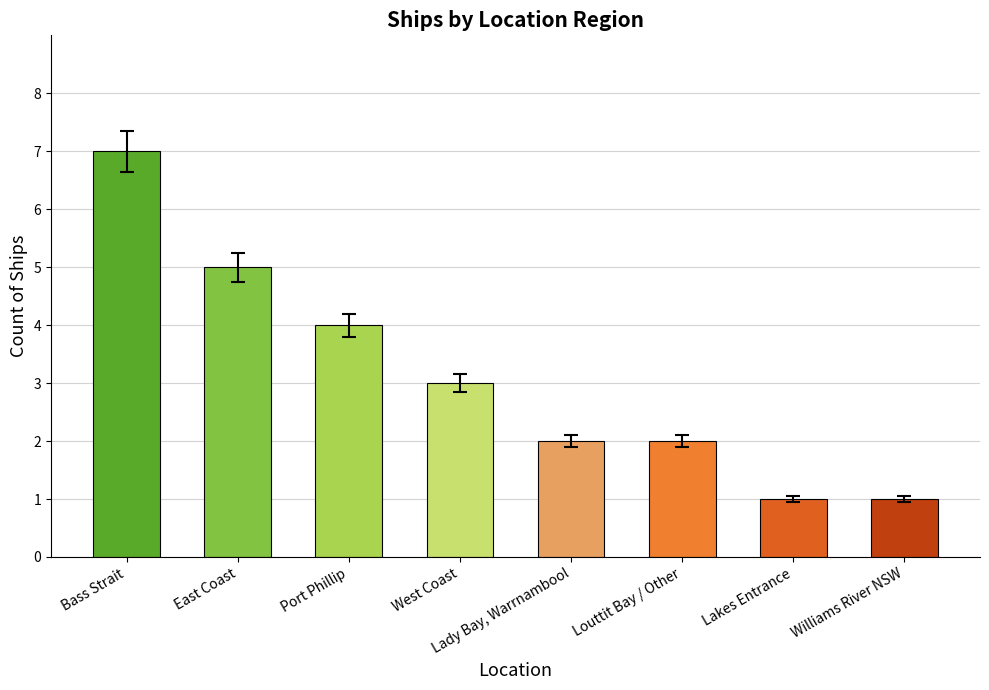

How many values are below 3?

4